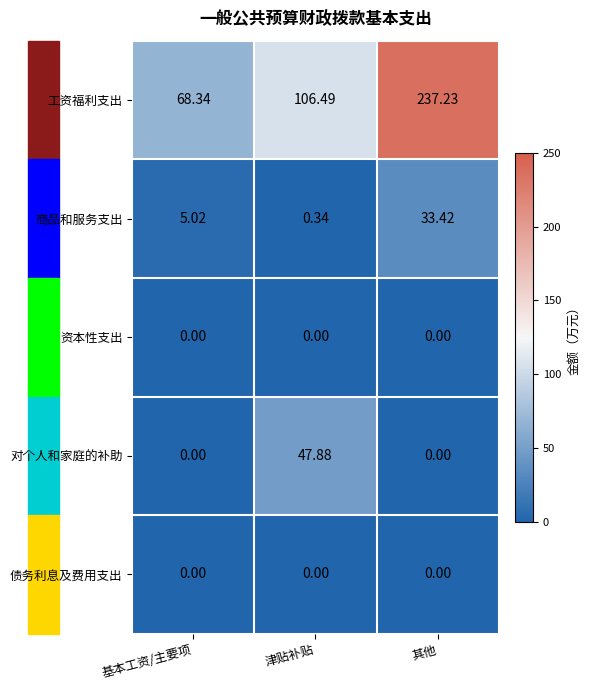

Between 基本工资/主要项 and 津贴补贴, which series saw the biggest shift?

对个人和家庭的补助